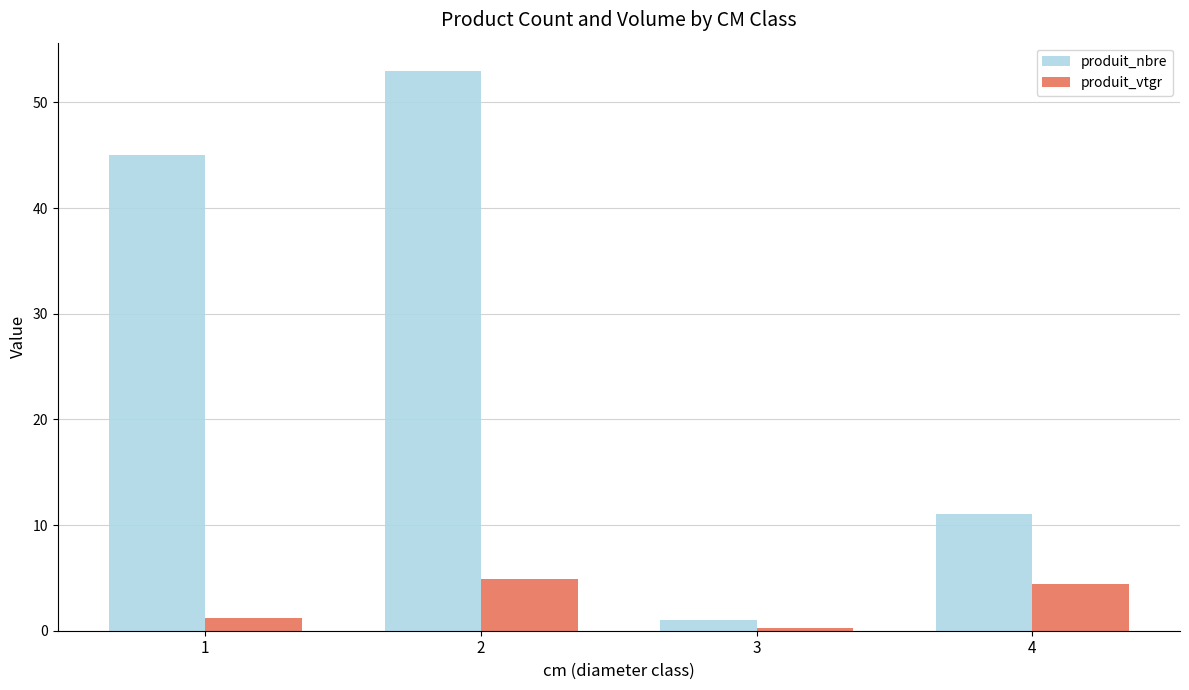

At which category does the chart reach its peak across all series?

2